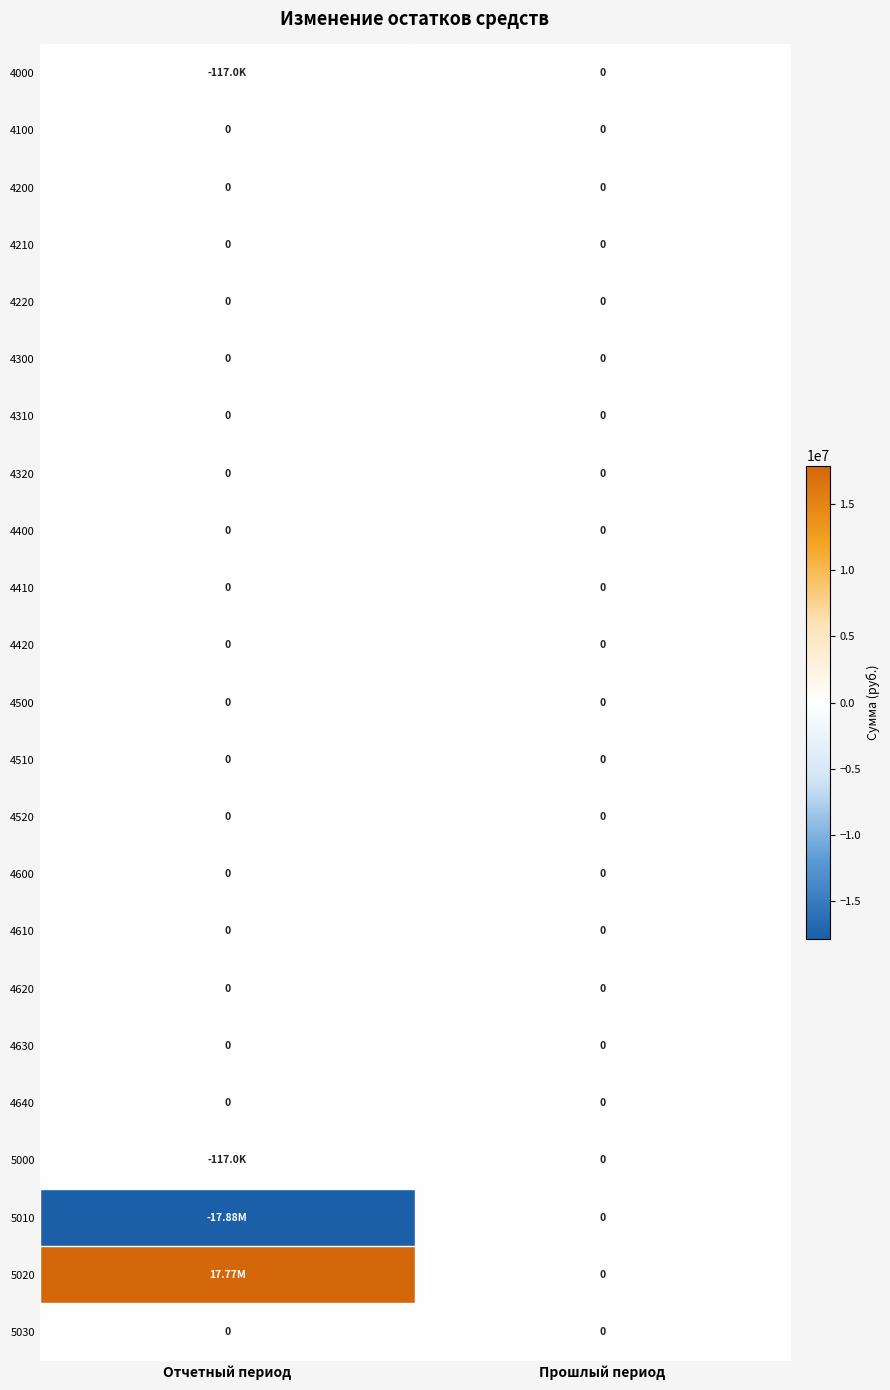

Rank the series by their maximum value, from lowest to highest.

4000, 4100, 4200, 4210, 4220, 4300, 4310, 4320, 4400, 4410, 4420, 4500, 4510, 4520, 4600, 4610, 4620, 4630, 4640, 5000, 5010, 5030, 5020